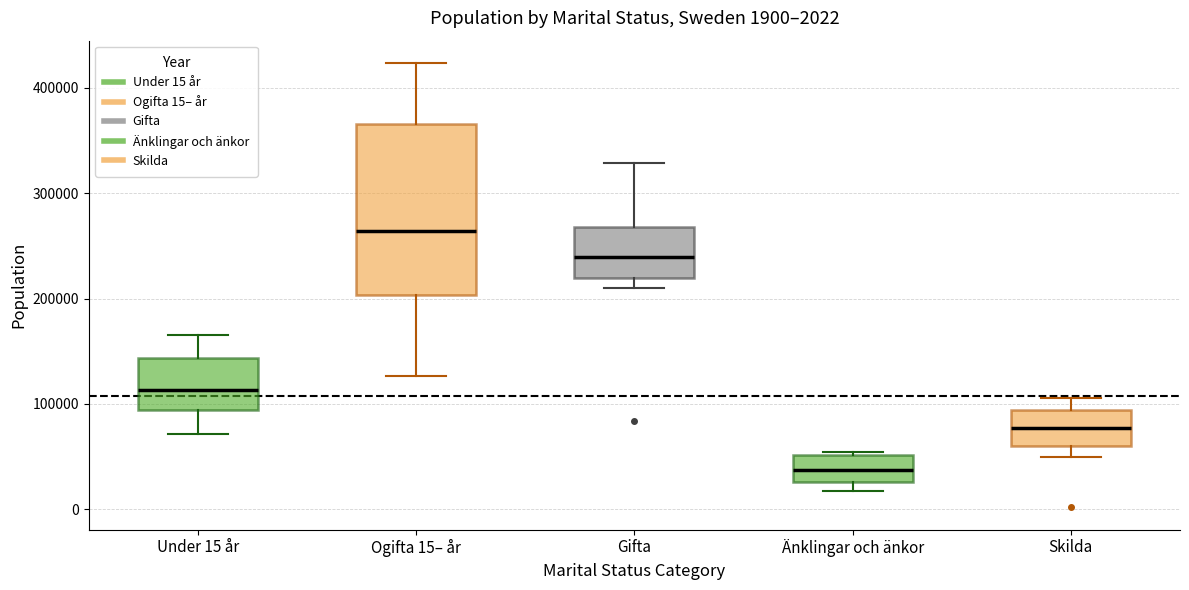

Which box has the lowest median line?

Änklingar och änkor